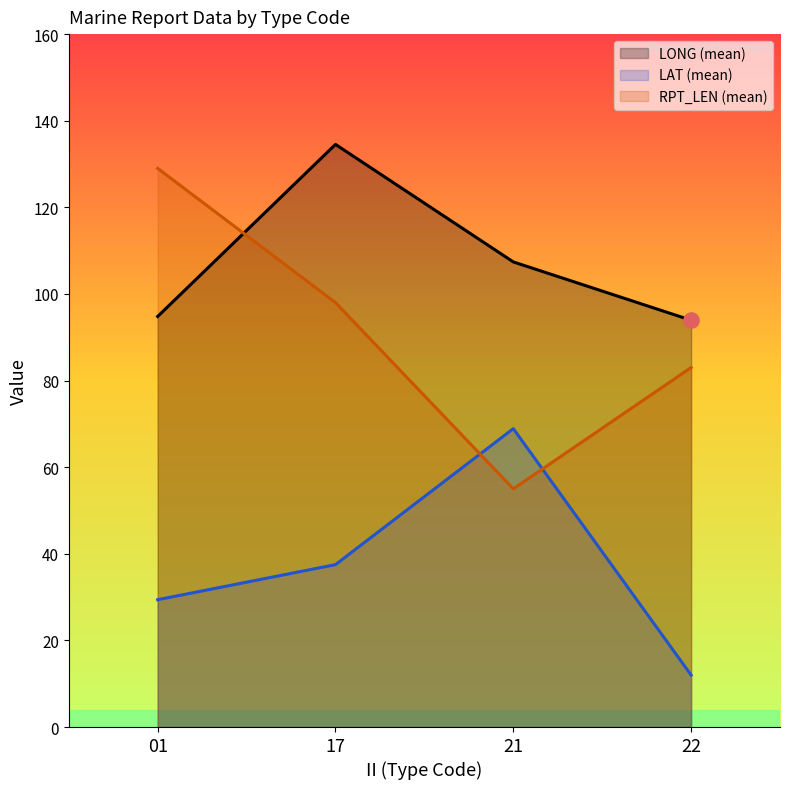

At which category is the sum across all series the highest?

17